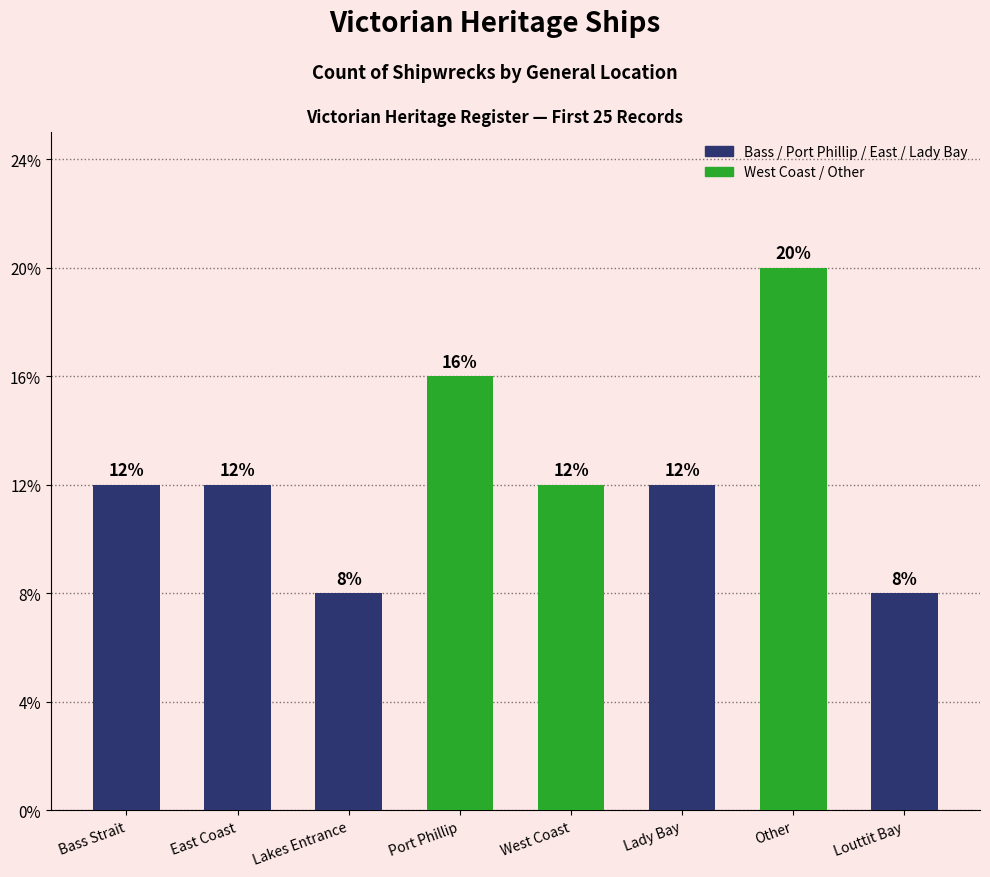

At which label is the value closest to 3?

Bass Strait